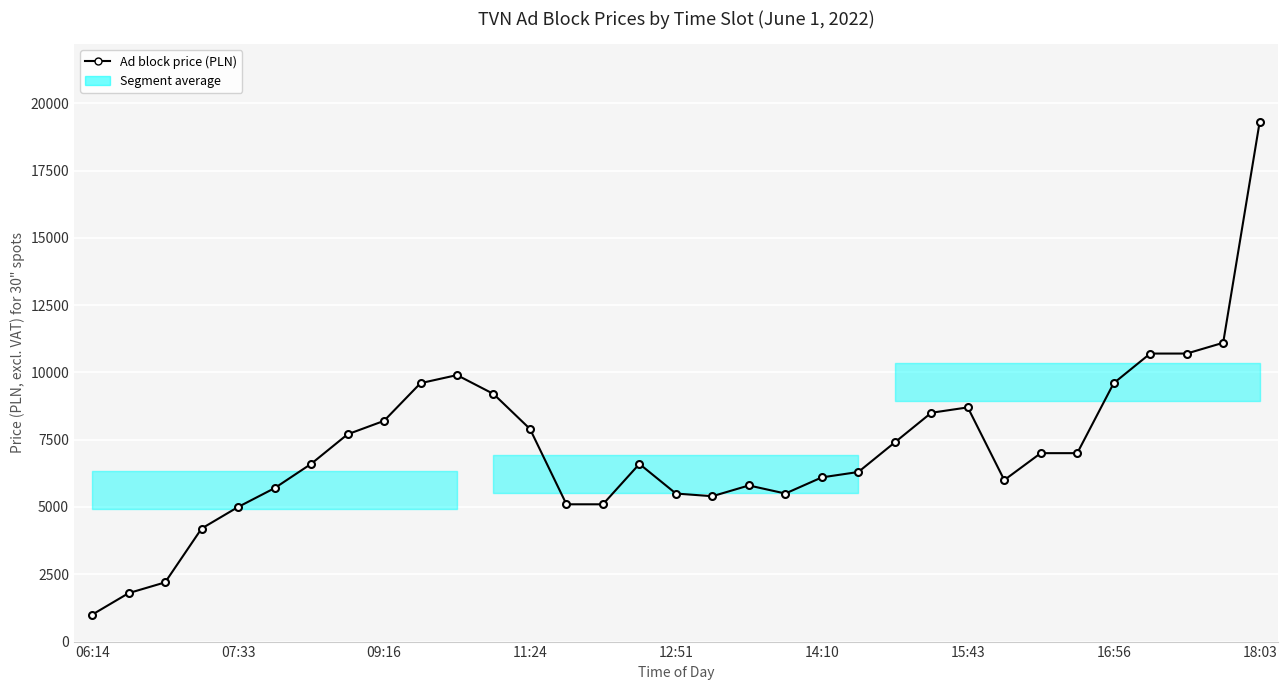

What is the greatest value displayed?

19300